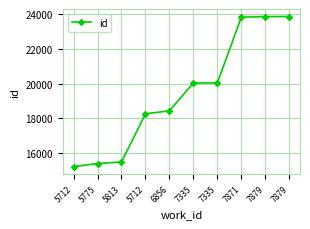

Reading left to right, extract all data points from this chart.

5712=15240	5775=15414	5813=15505	5712=18263	6856=18436	7335=20031	7335=20033	7871=23796	7879=23832	7879=23838